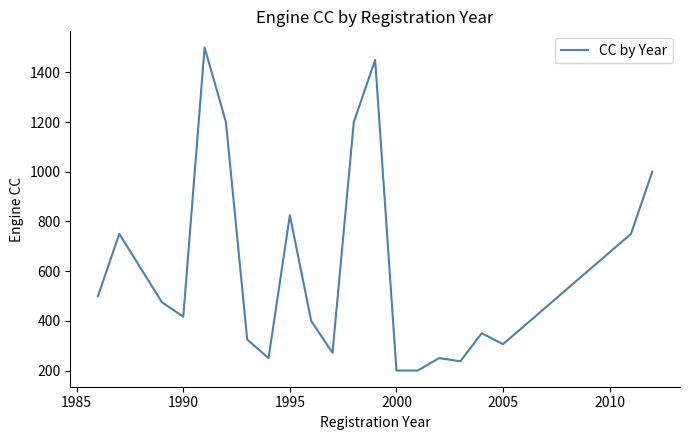

What is the greatest value displayed?

1500.0